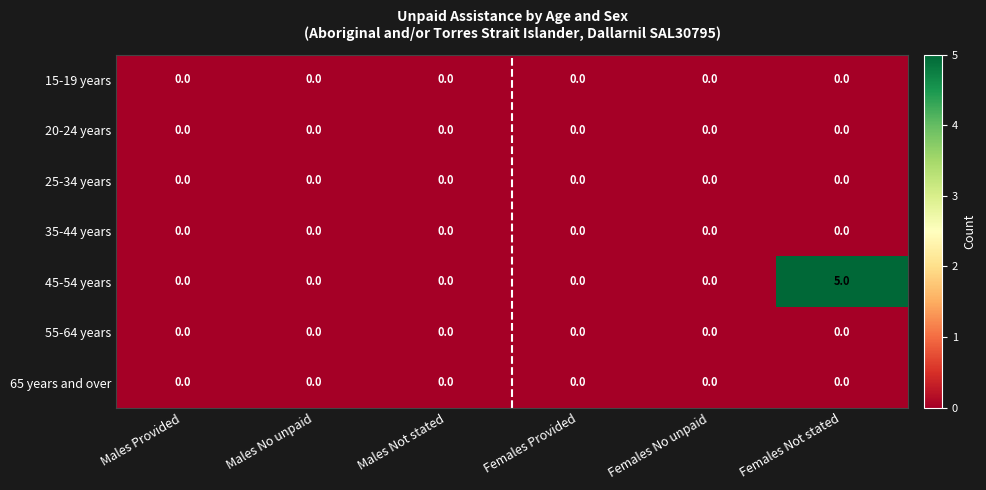

Which series has the widest spread of values?

45-54 years